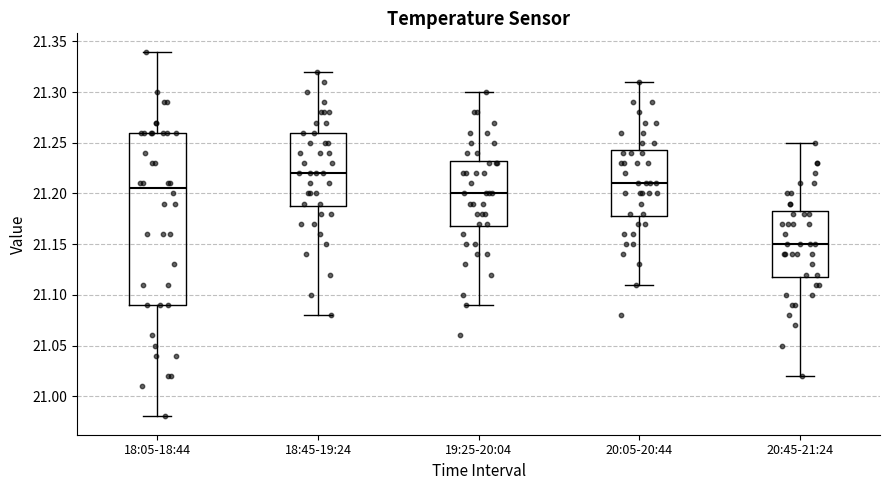

Which box's median line is the highest?

18:45-19:24